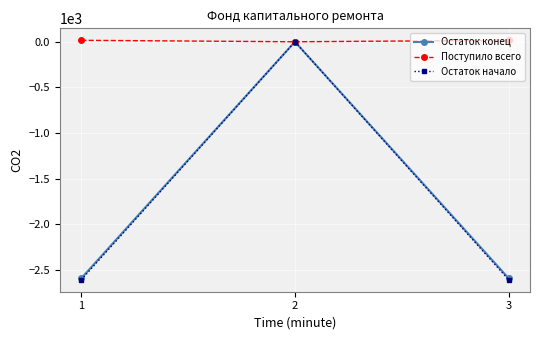

What is the minimum value shown in the chart?

-2609.4